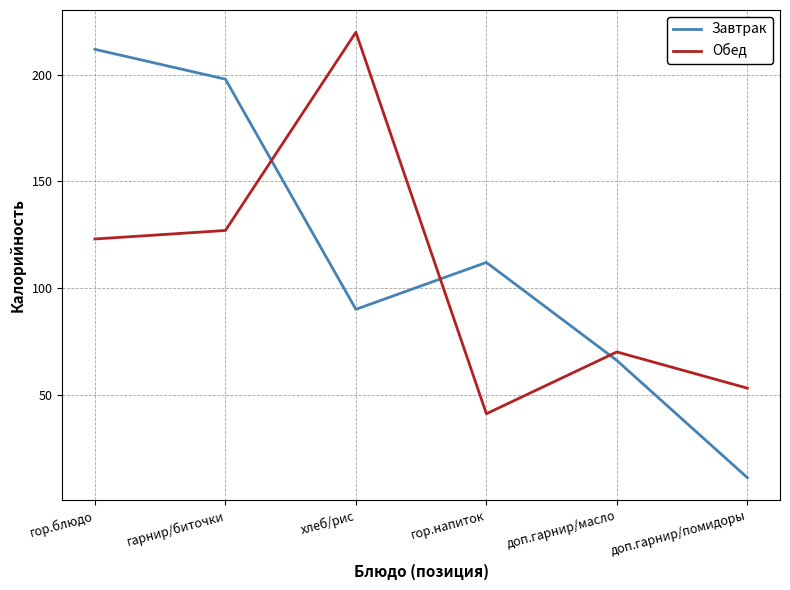

Rank the categories by Завтрак value from lowest to highest.

доп.гарнир/помидоры, доп.гарнир/масло, хлеб/рис, гор.напиток, гарнир/биточки, гор.блюдо